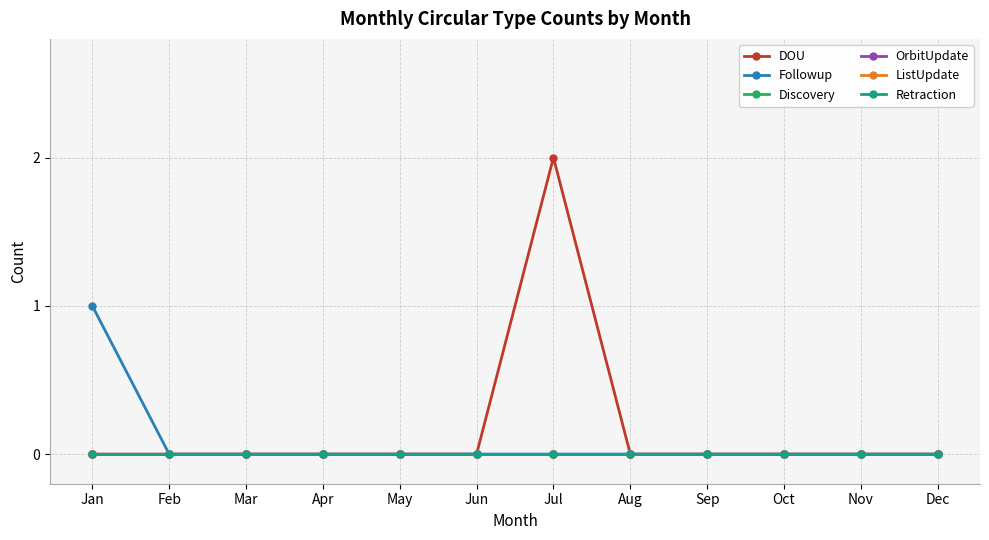

Between Jan and Jul, which series saw the biggest shift?

DOU